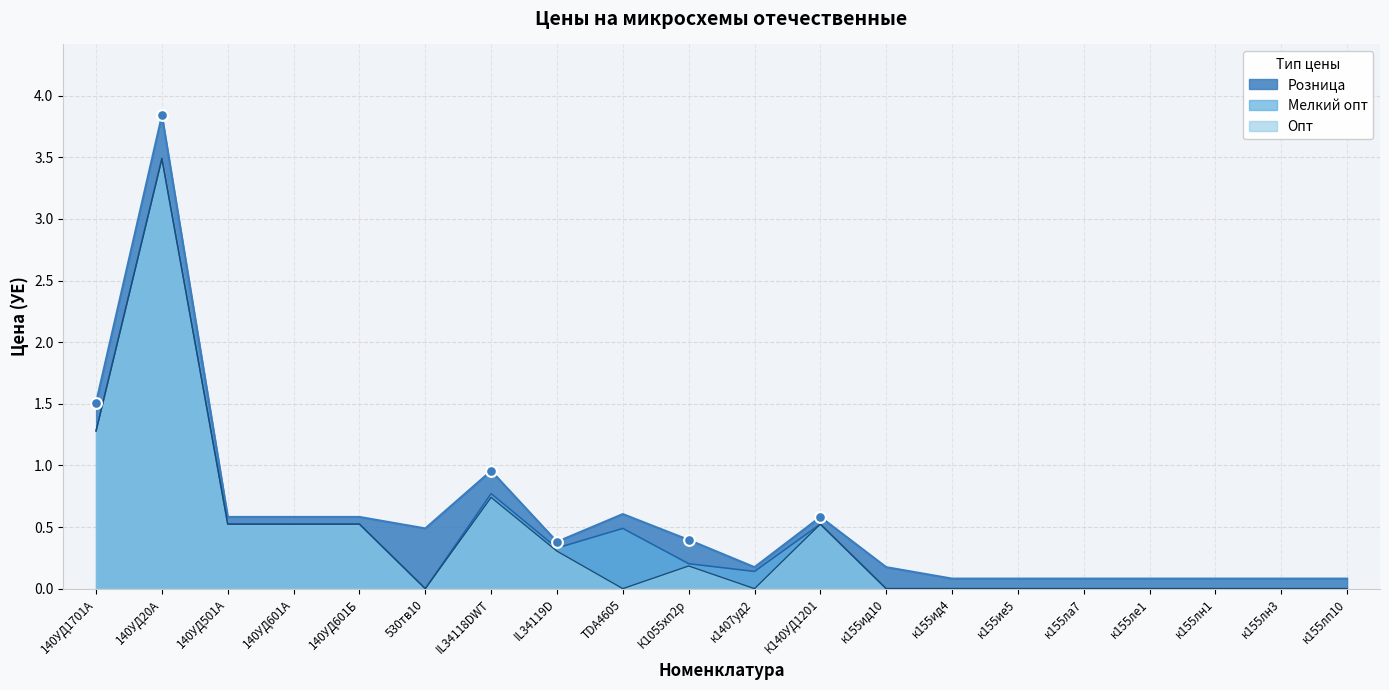

Is the value of Опт at к155ид4 greater than the value of Мелкий опт at 140УД20А?

No